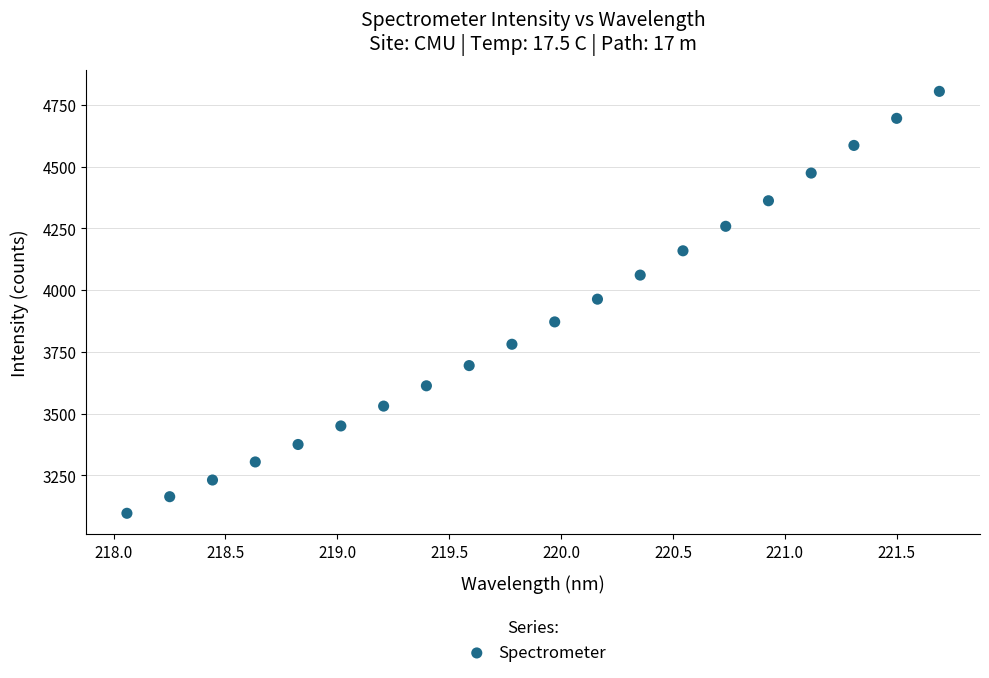

What is the range of X values (max minus min)?

3.6